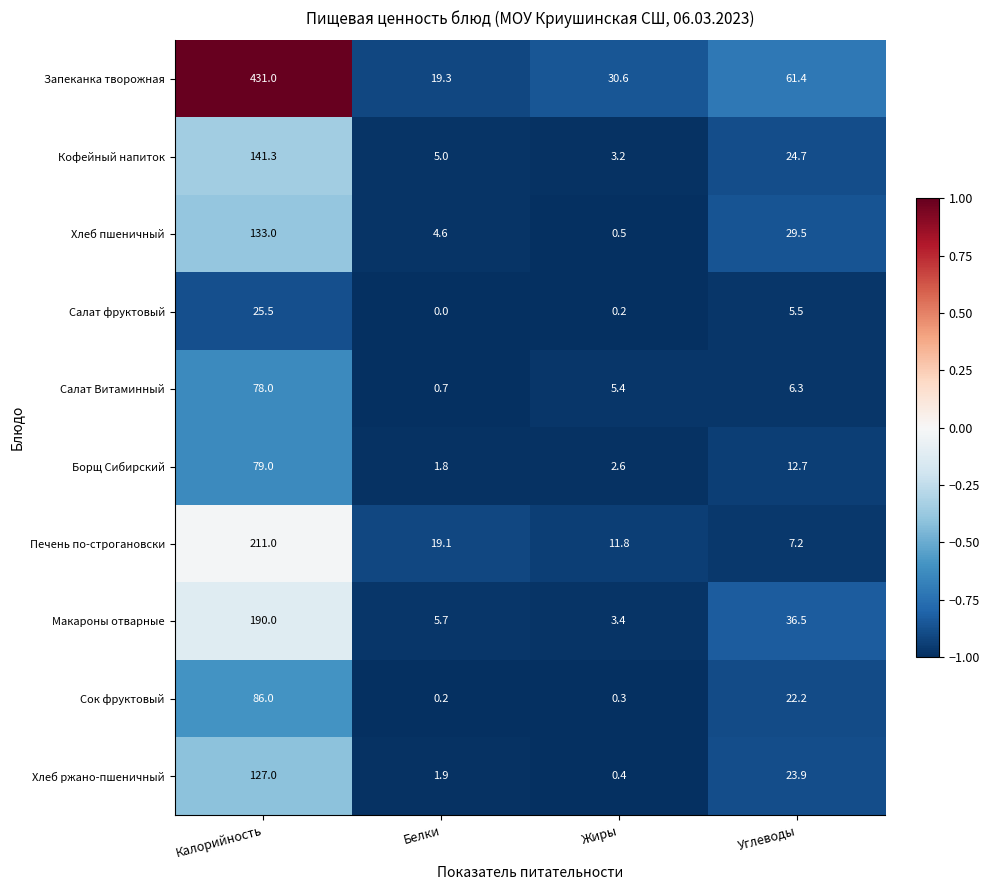

Which series has the largest range (max minus min)?

Запеканка творожная